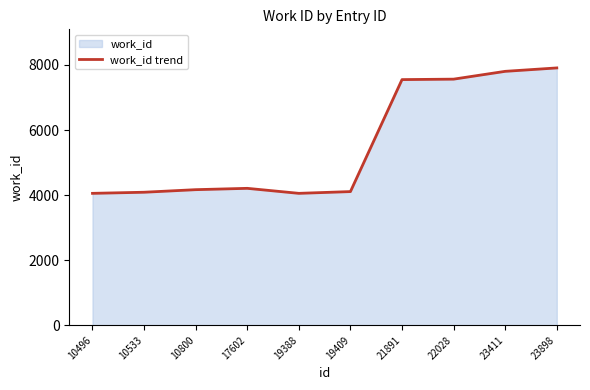

Which has a higher value, 17602 or 19388?

17602